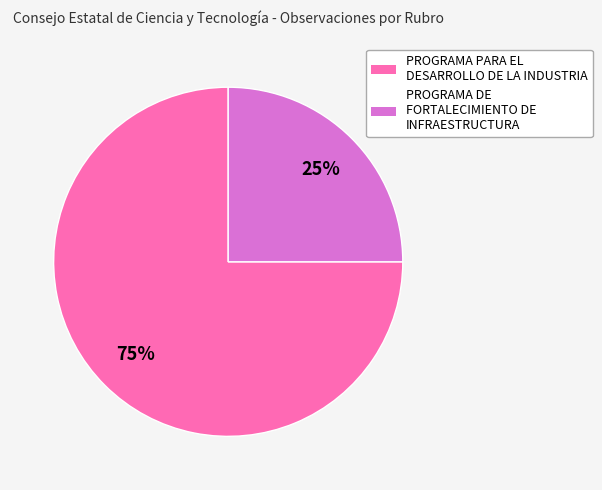

Count the number of slices in the pie.

2